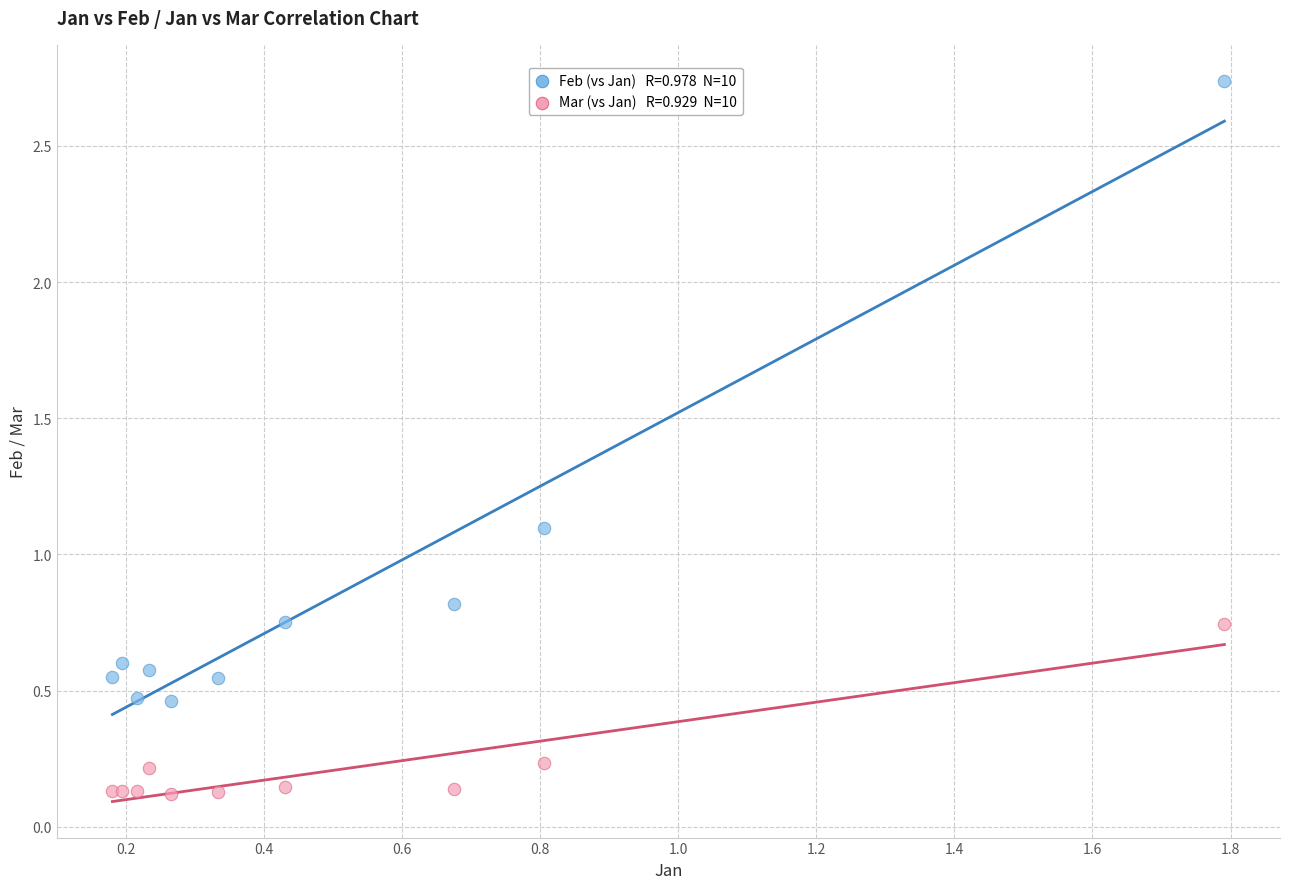

Across all series, what Y value is closest to 1?

1.1